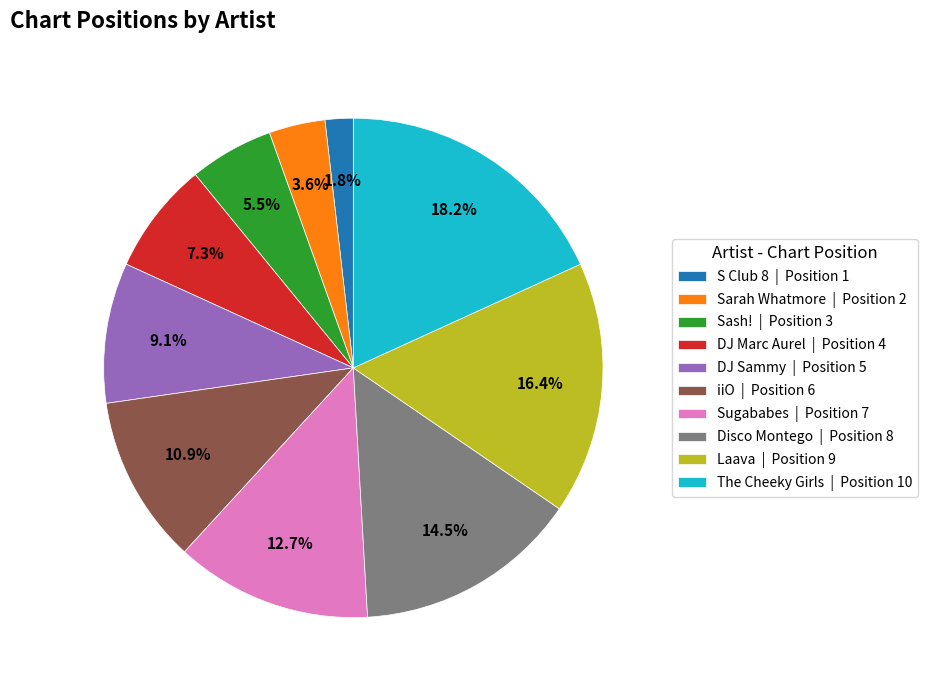

What percentage is the DJ Marc Aurel slice, to the nearest percent?

7%